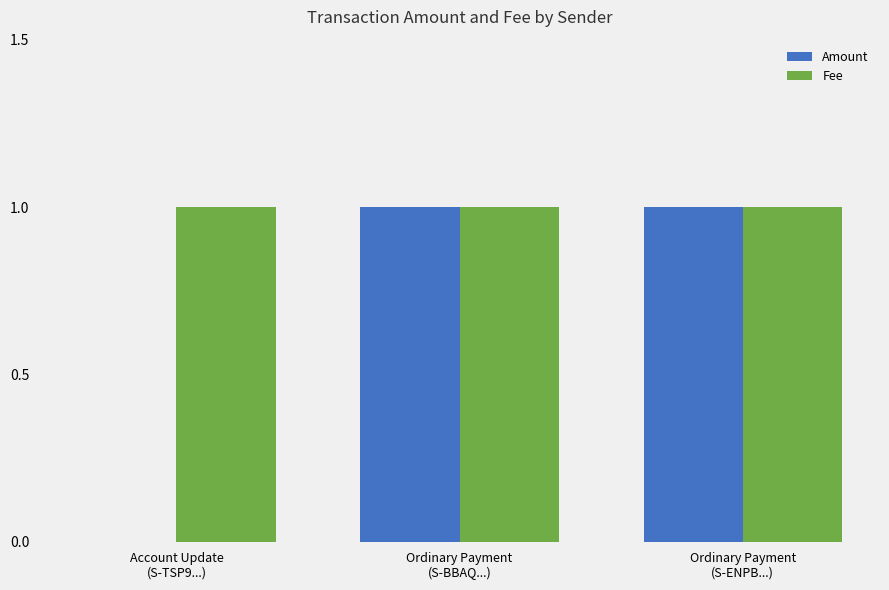

Which series has the largest total across all categories?

Fee